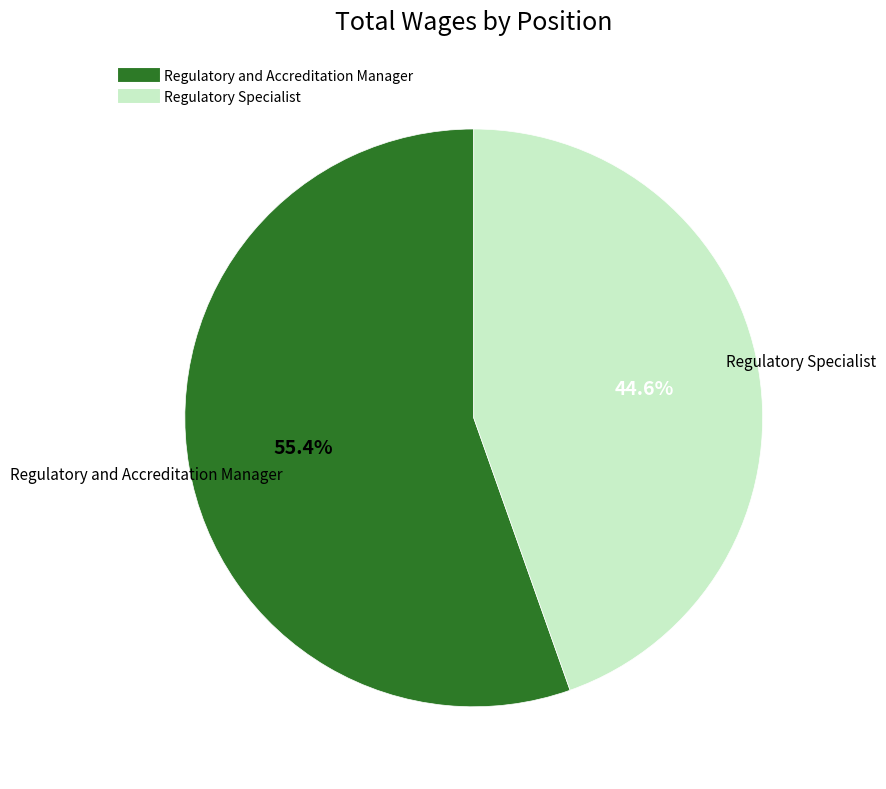

Approximately how many times larger is the value at Regulatory and Accreditation Manager compared to Regulatory Specialist?

1.2